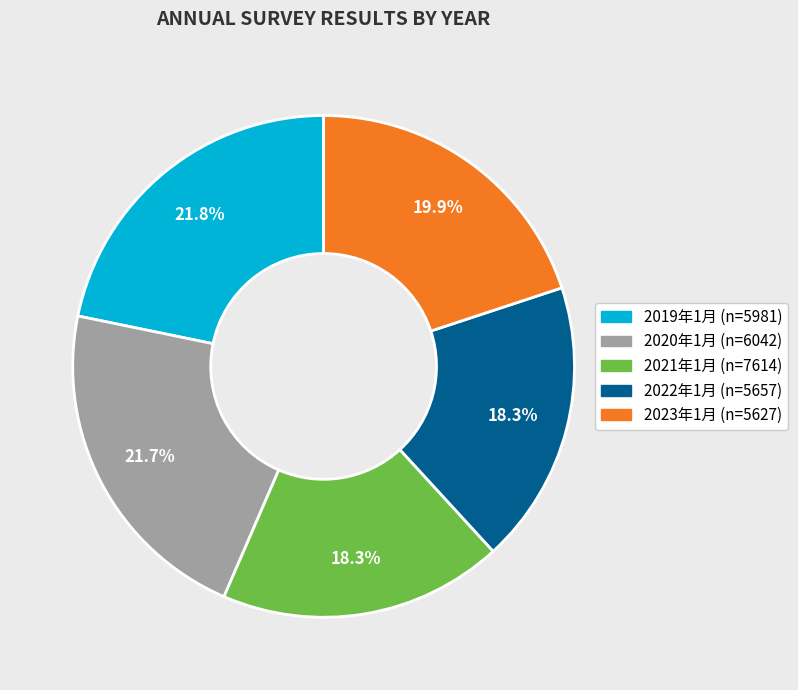

Does any single category account for the majority?

No